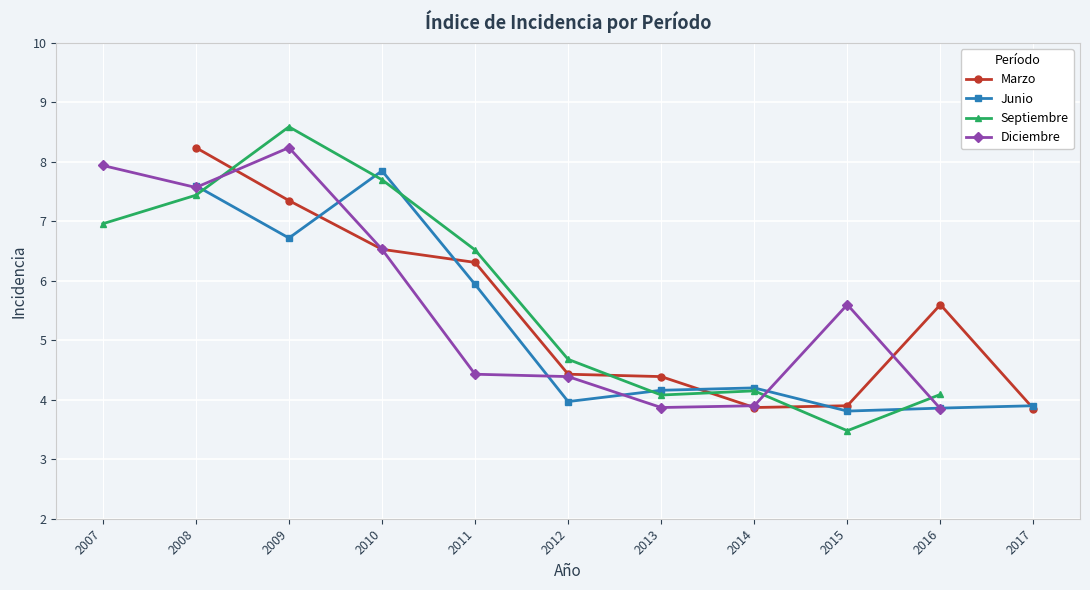

The value of Marzo at 2012 is 2.1. True or false?

False